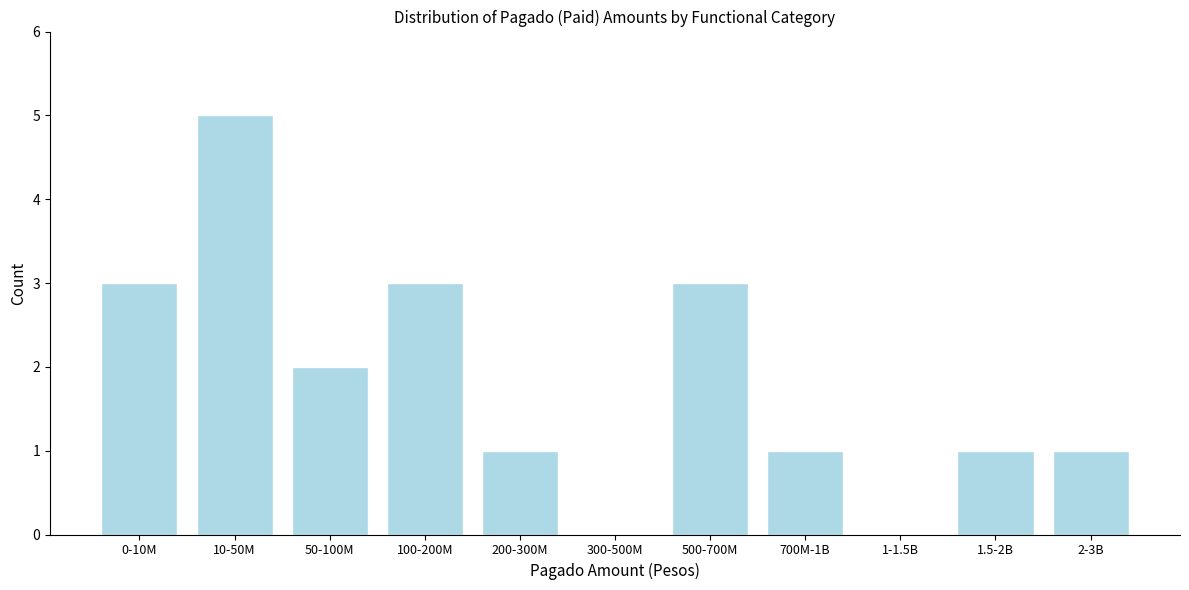

Reading left to right, list all the values displayed in this chart.

0-10M=3	10-50M=5	50-100M=2	100-200M=3	200-300M=1	300-500M=0	500-700M=3	700M-1B=1	1-1.5B=0	1.5-2B=1	2-3B=1